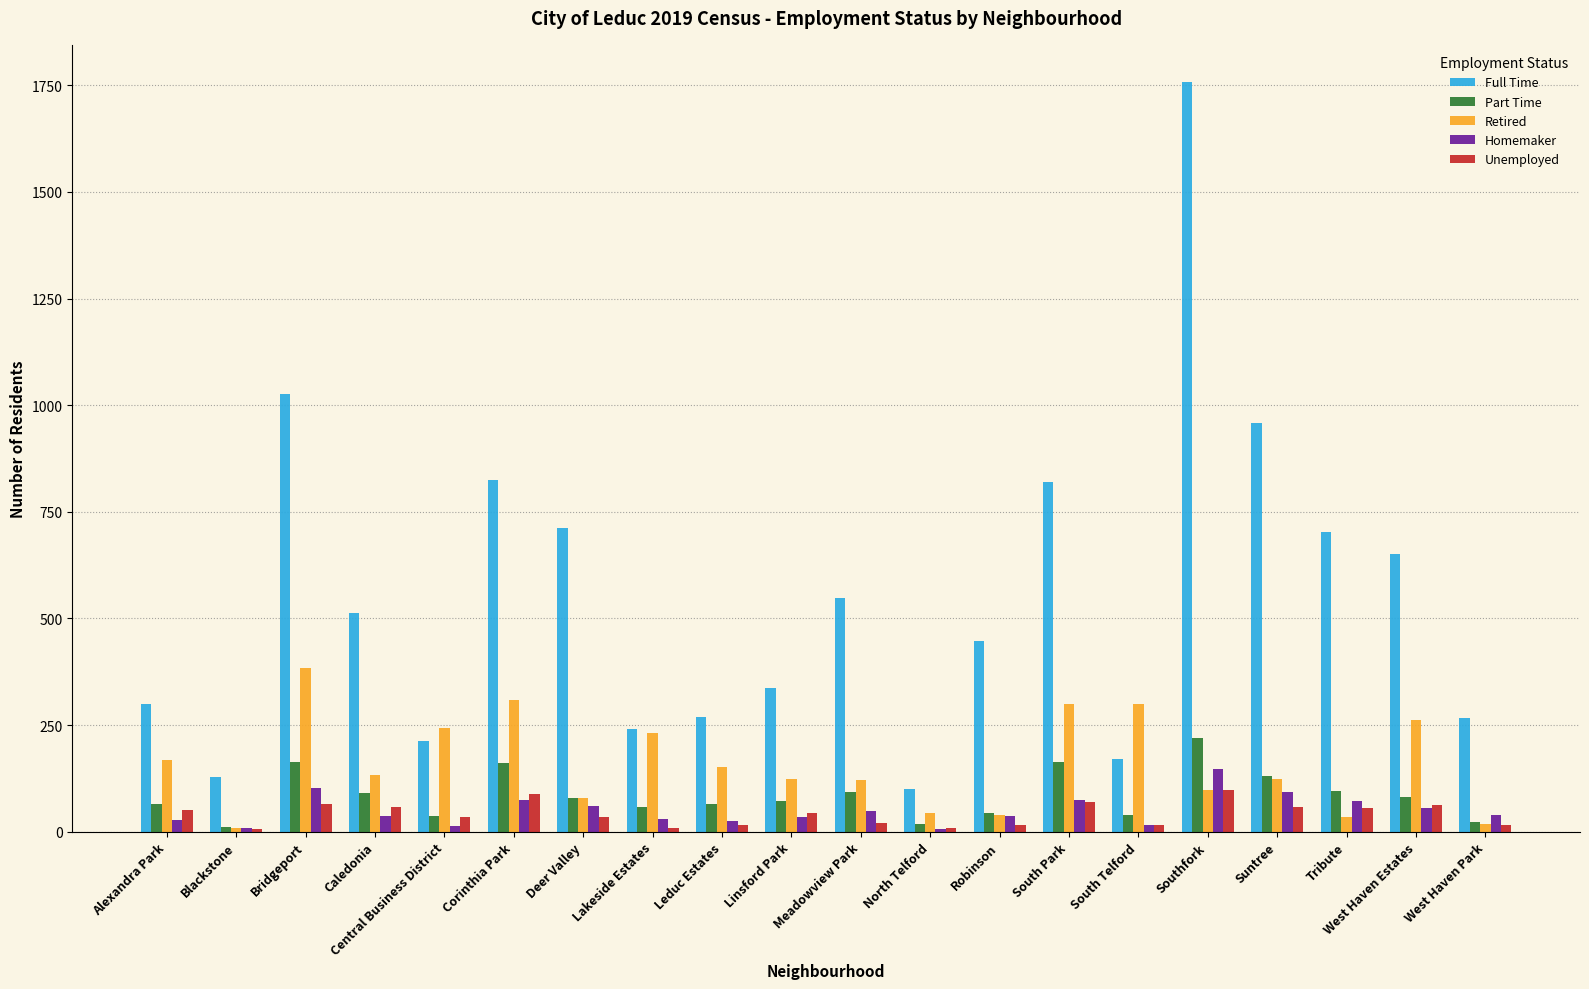

What is the label of the 2nd bar from the left?

Blackstone